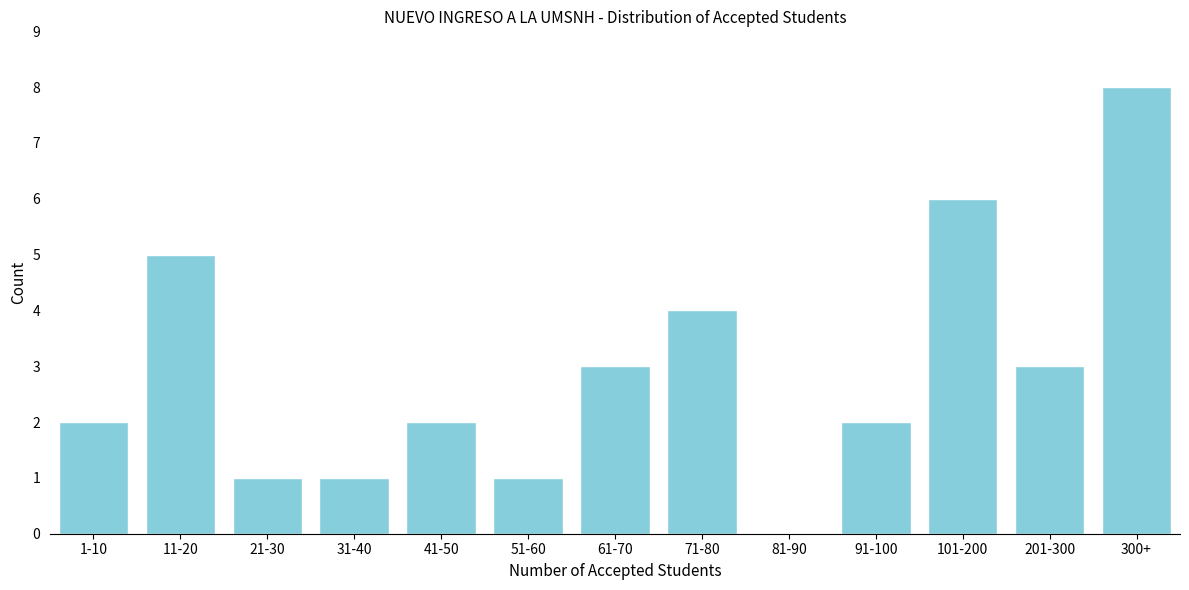

Reading left to right, transcribe all the data shown in this chart.

1-10=2	11-20=5	21-30=1	31-40=1	41-50=2	51-60=1	61-70=3	71-80=4	81-90=0	91-100=2	101-200=6	201-300=3	300+=8